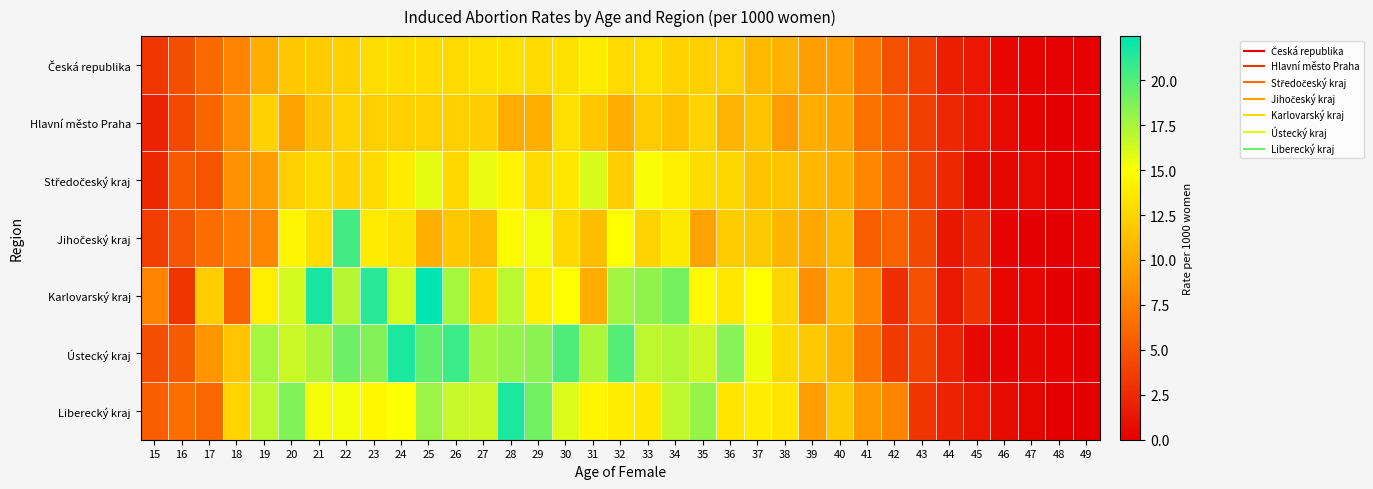

List the series in order of their peak value, lowest first.

Hlavní město Praha, Česká republika, Středočeský kraj, Jihočeský kraj, Liberecký kraj, Ústecký kraj, Karlovarský kraj